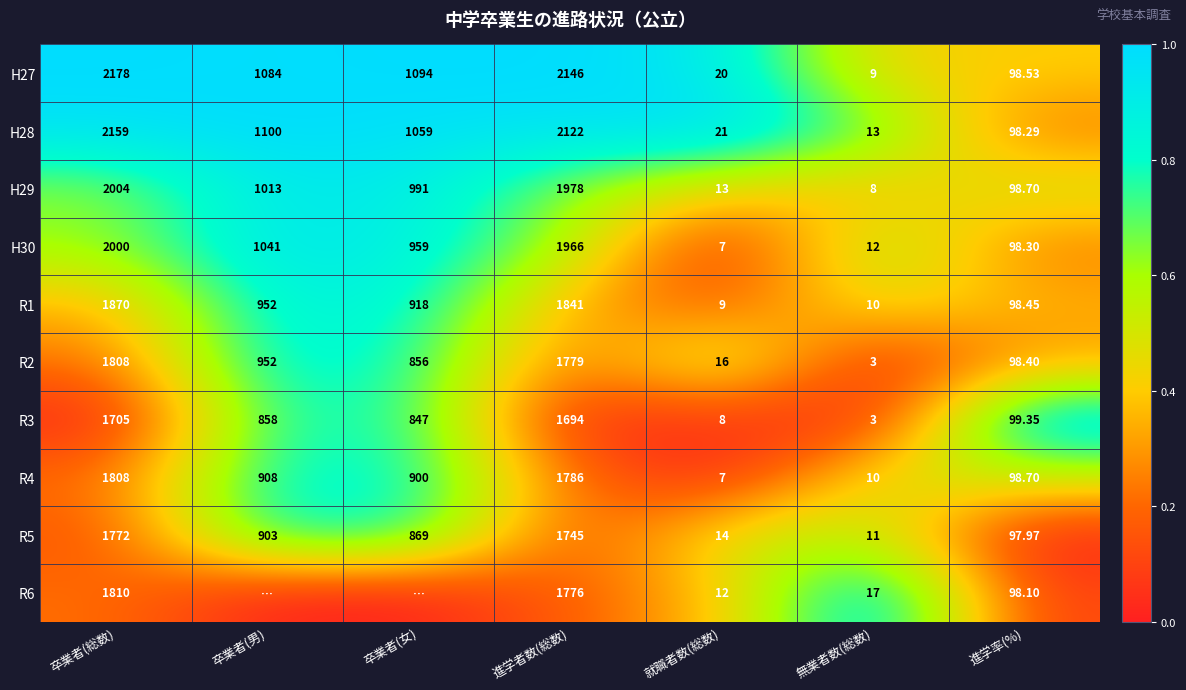

The R4 series shows 0.4 at 卒業者(総数). True or false?

False